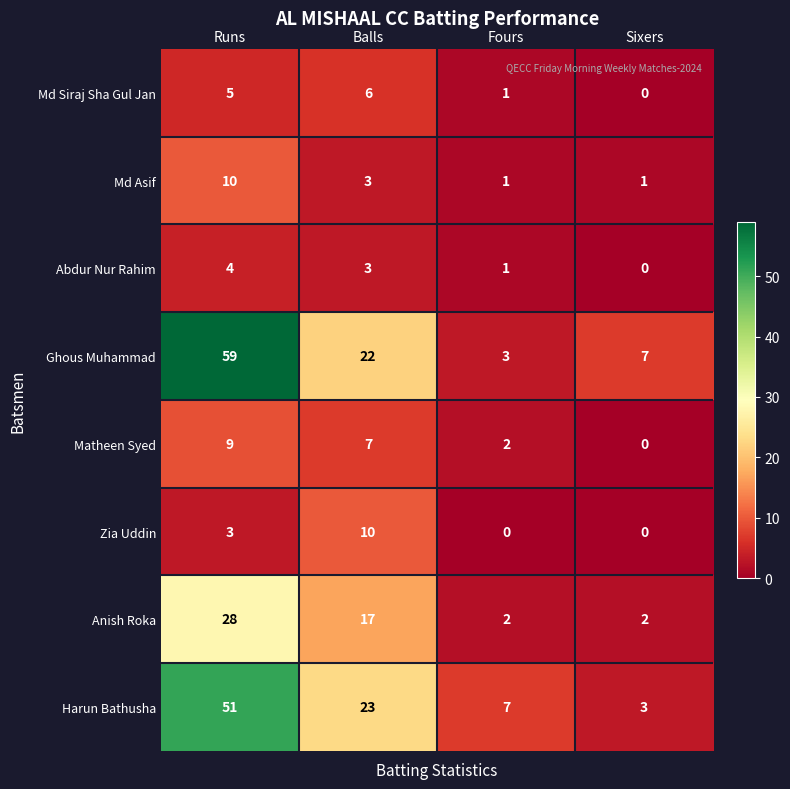

Count the number of data series in this chart.

8